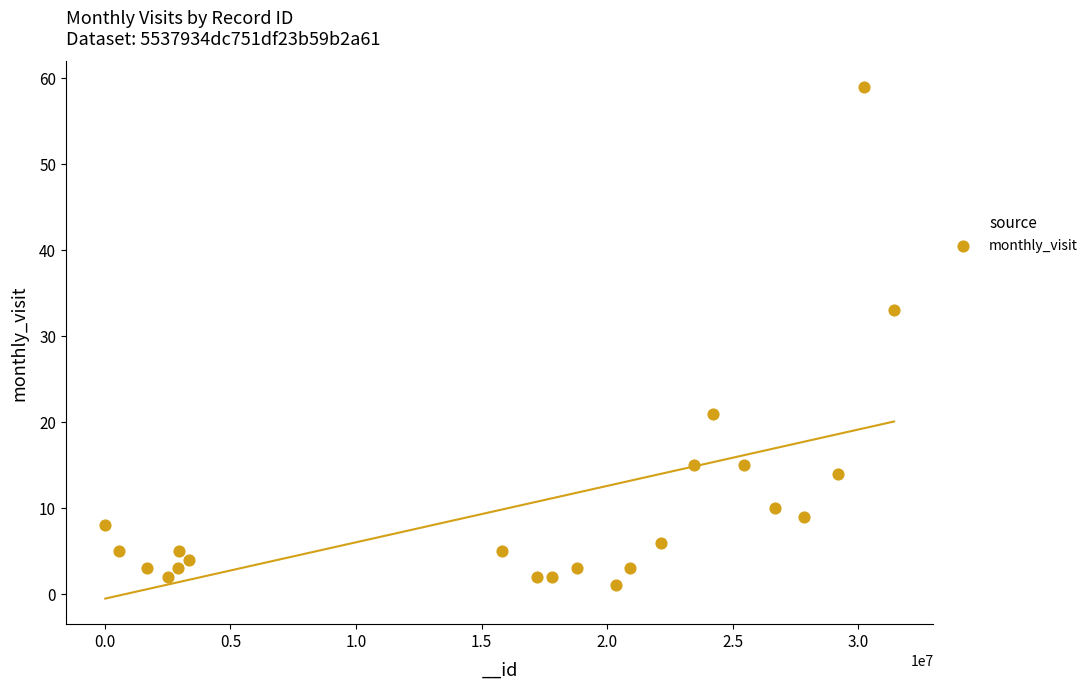

What Y value in the scatter plot is closest to 30?

33